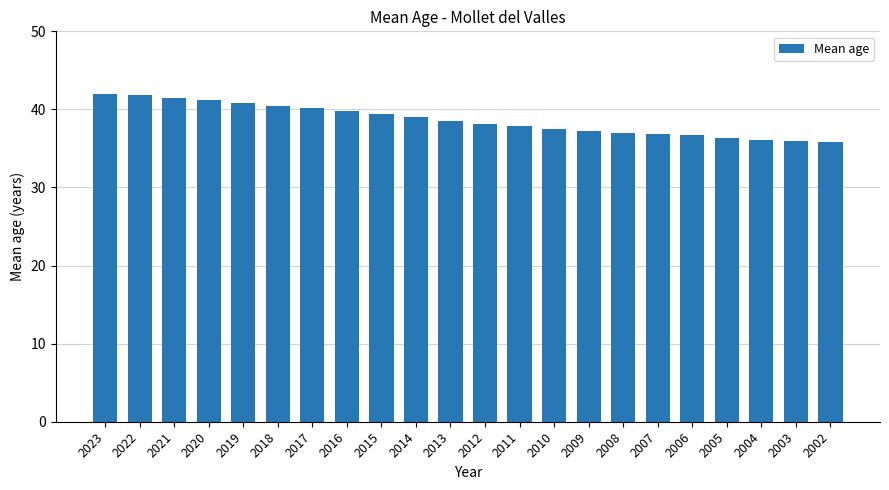

What is the maximum value shown in the chart?

42.0